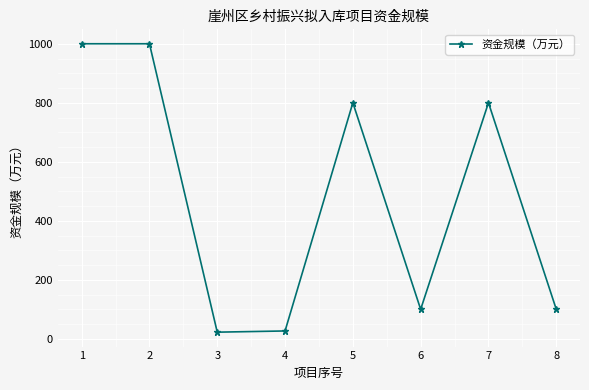

How many categories are shown in the chart?

8